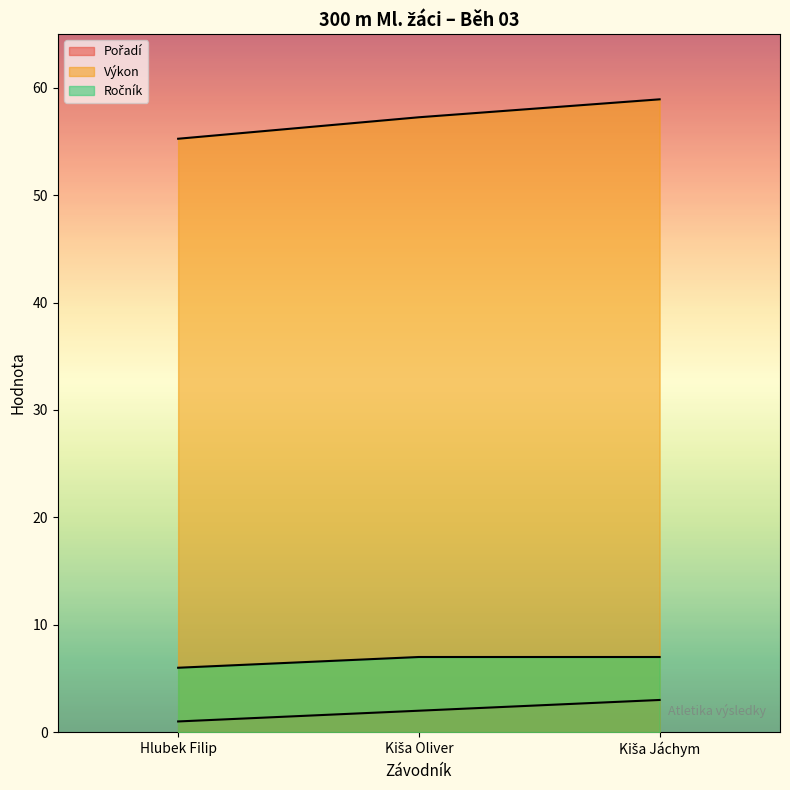

Between Kiša Jáchym and Kiša Oliver, which is larger?

Kiša Jáchym